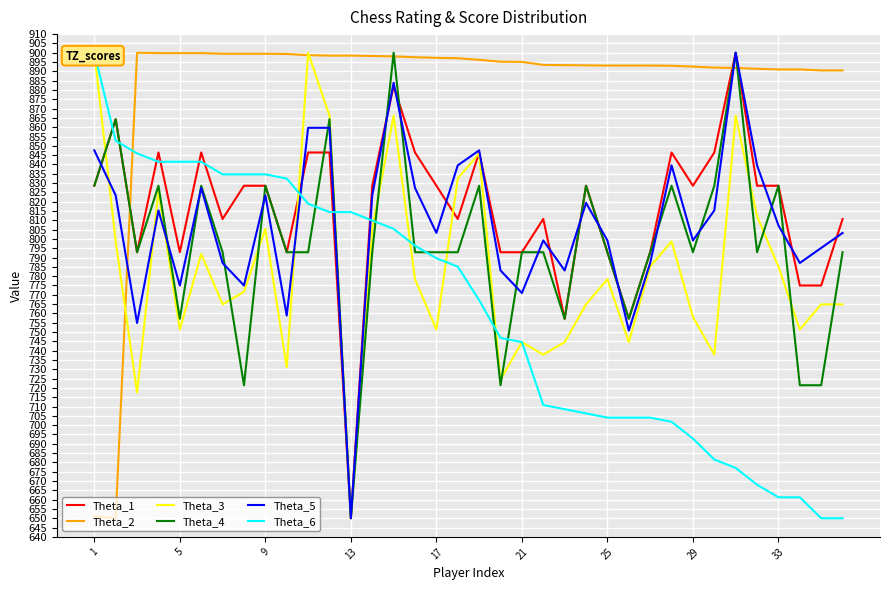

What is the minimum value for Theta_4?

650.0